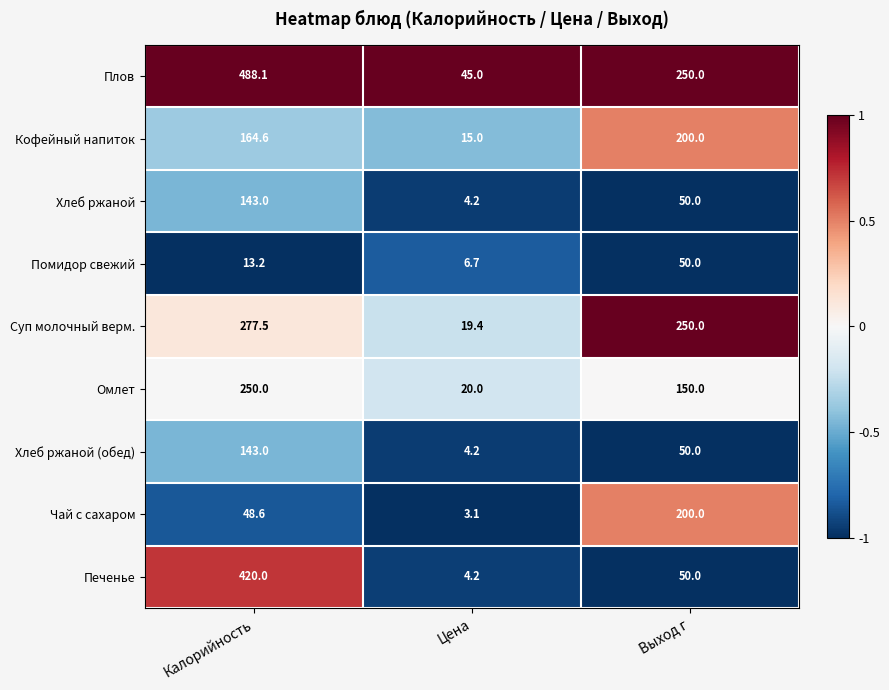

True or false: Хлеб ржаной (обед) has a value of 143.0 at Калорийность.

True